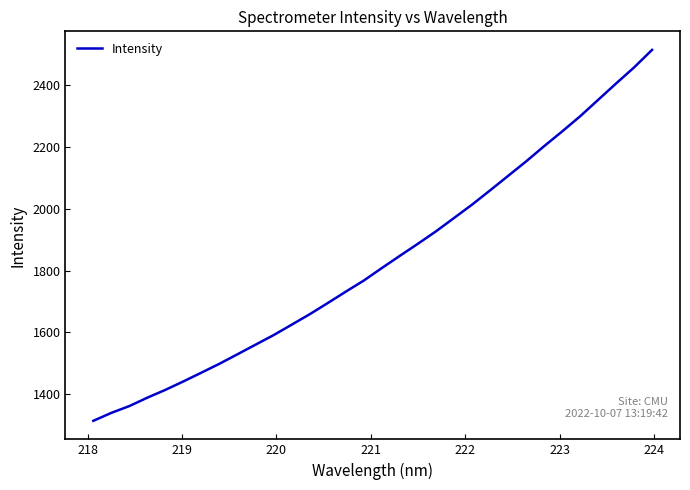

What is the greatest value displayed?

2514.8